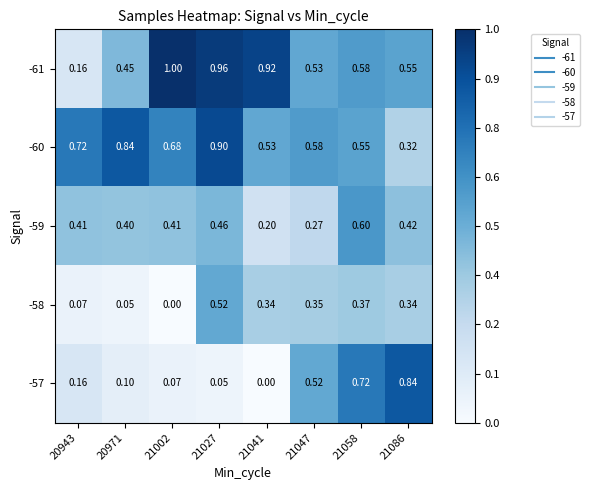

What is the total value across all series at 20943?

1.5